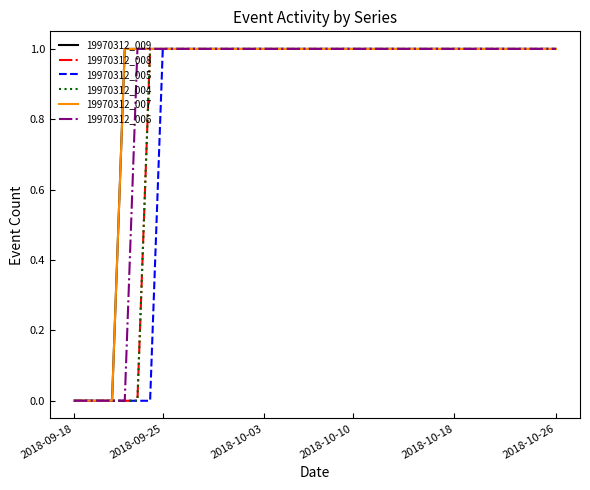

Does the chart have visible grid lines?

No